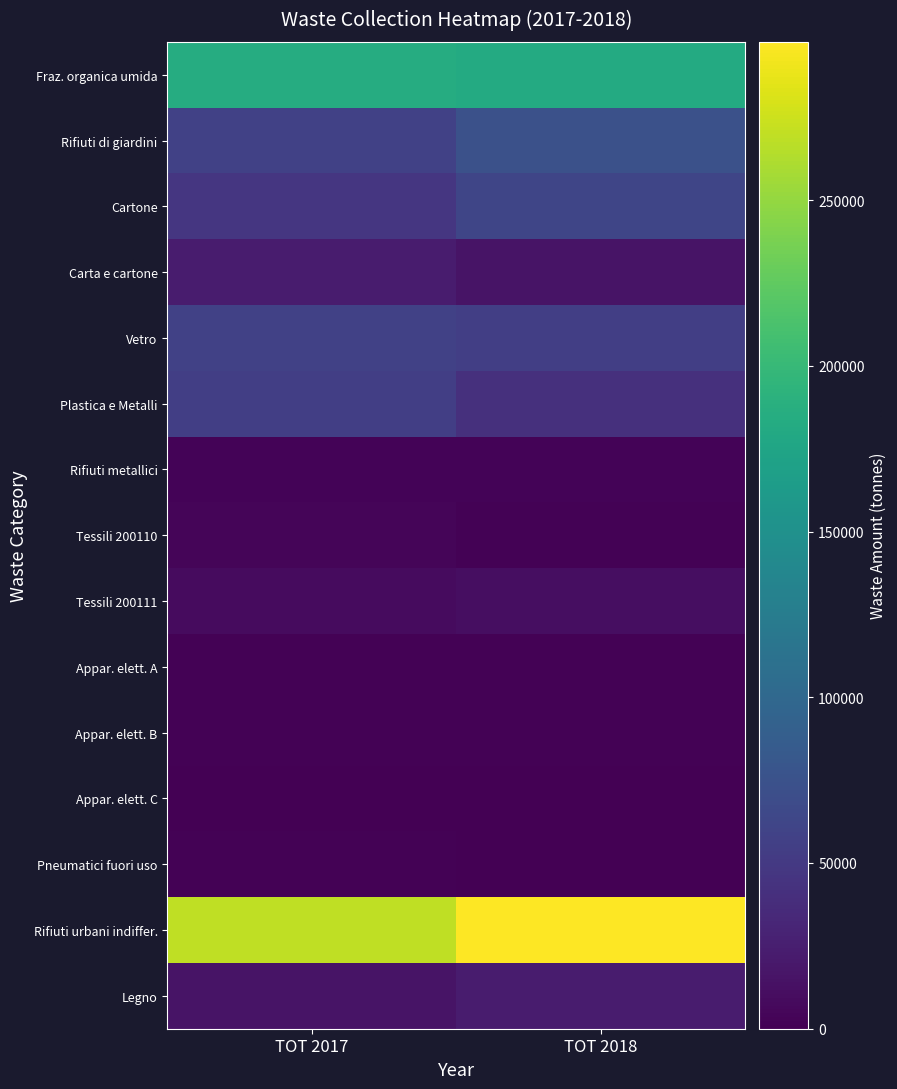

Reading left to right, transcribe all the data shown in this chart.

Fraz. organica umida: TOT 2017=184380	TOT 2018=181620
Rifiuti di giardini: TOT 2017=57200	TOT 2018=74100
Cartone: TOT 2017=46880	TOT 2018=62740
Carta e cartone: TOT 2017=22810	TOT 2018=15990
Vetro: TOT 2017=57240	TOT 2018=55210
Plastica e Metalli: TOT 2017=55530	TOT 2018=41790
Rifiuti metallici: TOT 2017=3210	TOT 2018=2360
Tessili 200110: TOT 2017=4070	TOT 2018=1930
Tessili 200111: TOT 2017=8770	TOT 2018=11320
Appar. elett. A: TOT 2017=2000	TOT 2018=1800
Appar. elett. B: TOT 2017=2200	TOT 2018=1800
Appar. elett. C: TOT 2017=300	TOT 2018=0
Pneumatici fuori uso: TOT 2017=2250	TOT 2018=0
Rifiuti urbani indiffer.: TOT 2017=269350	TOT 2018=297730
Legno: TOT 2017=15210	TOT 2018=22150